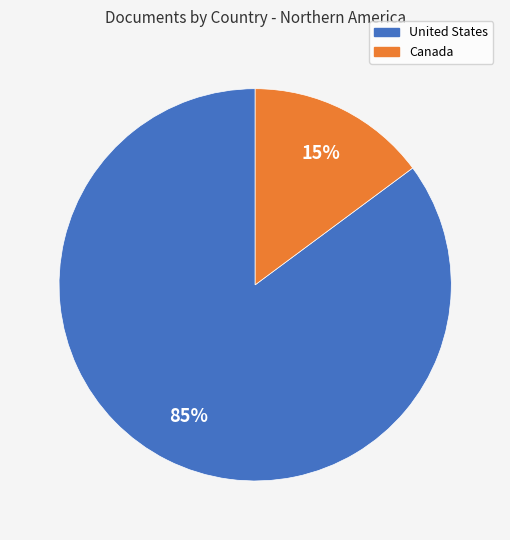

To the nearest percent, what percentage of the pie is United States?

85%